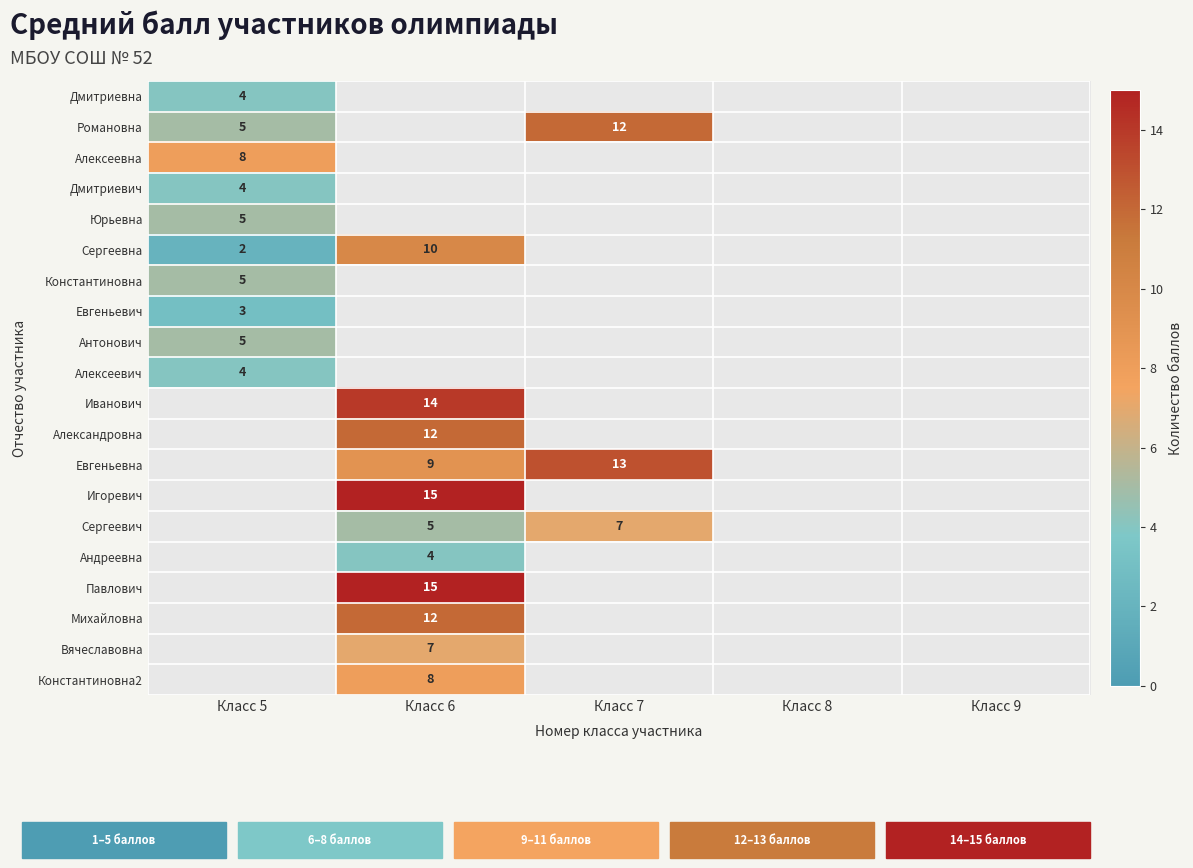

Is it true that Дмитриевич equals 5 at Класс 5?

False